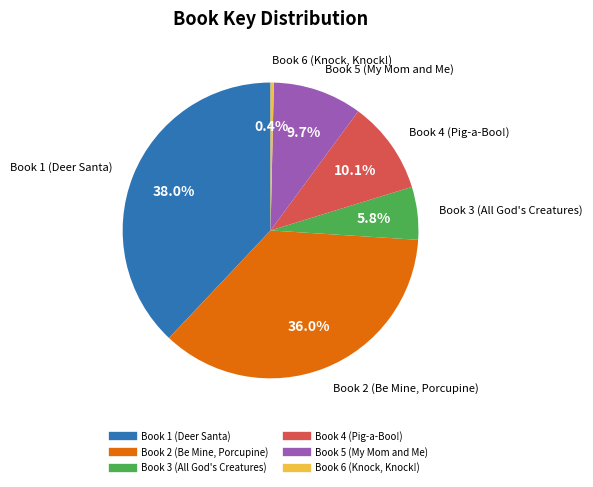

Which slice is the largest?

Book 1 (Deer Santa)